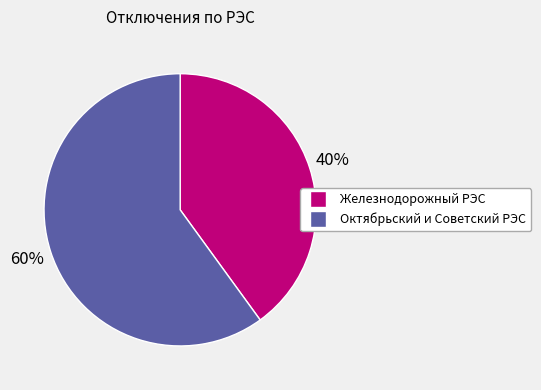

To the nearest percent, what is the combined percentage of Железнодорожный РЭС and Октябрьский и Советский РЭС?

100%